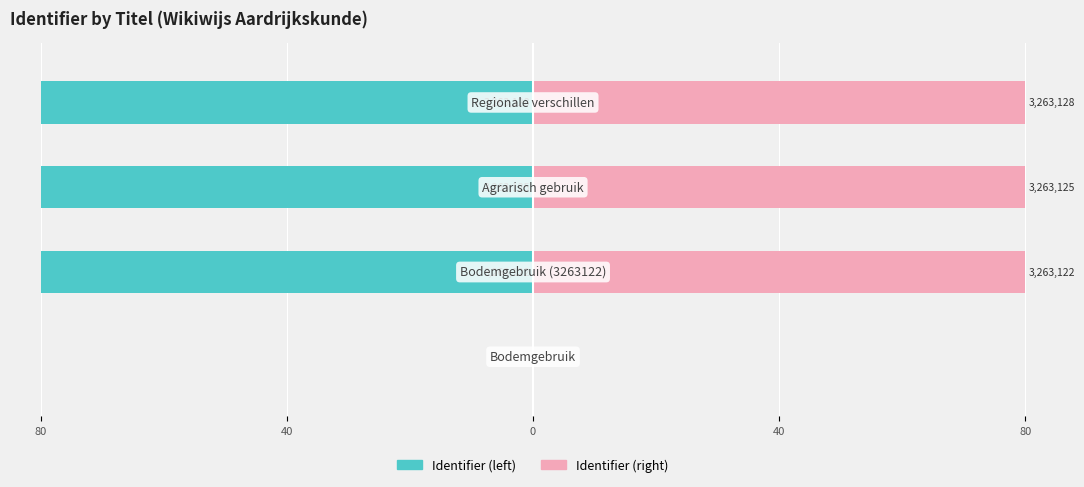

True or false: Identifier (right) has a value of 0.0 at 80.

True